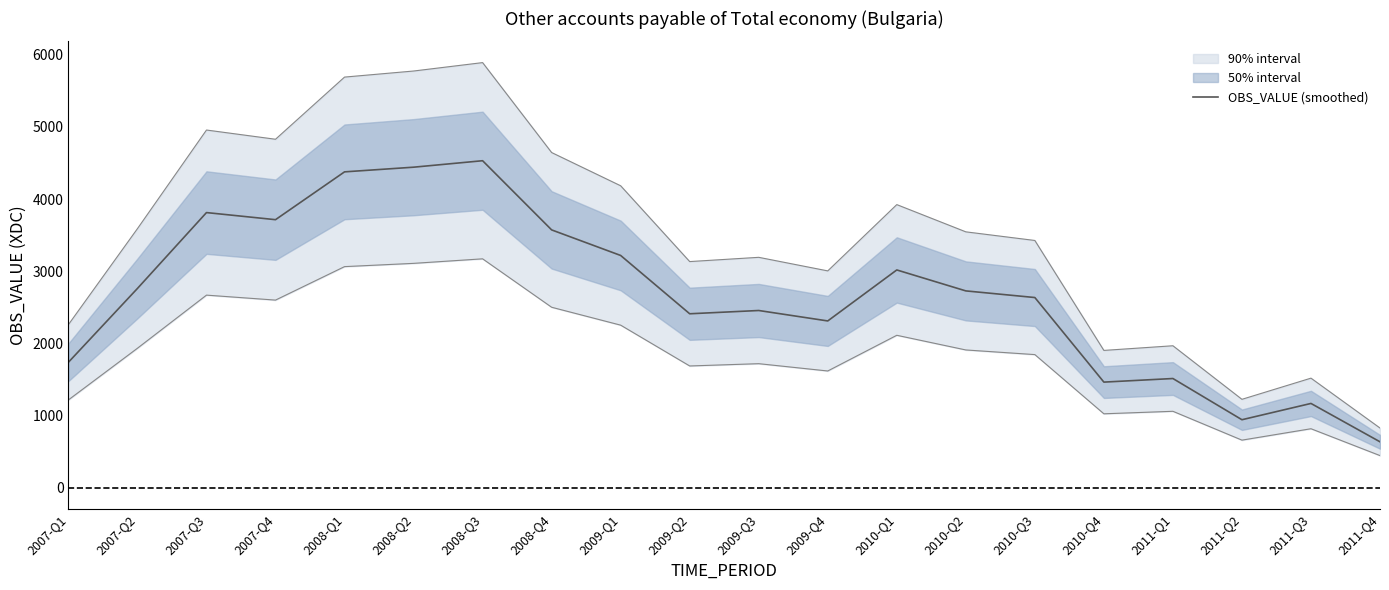

What is the change in value from 2008-Q3 to 2011-Q4?

-3895.3